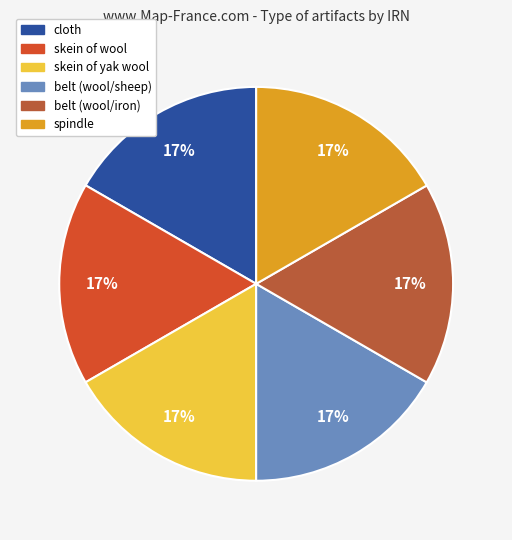

Which has a higher value, skein of wool or belt (wool/sheep)?

skein of wool